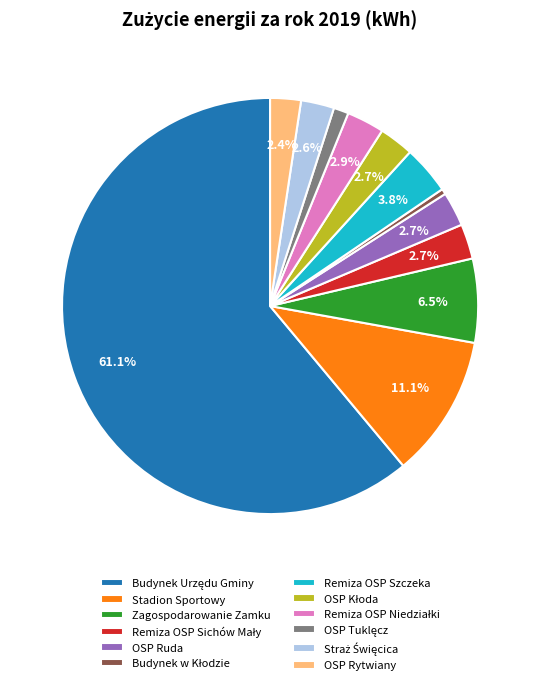

Does Remiza OSP Szczeka account for over 50% of the chart?

No